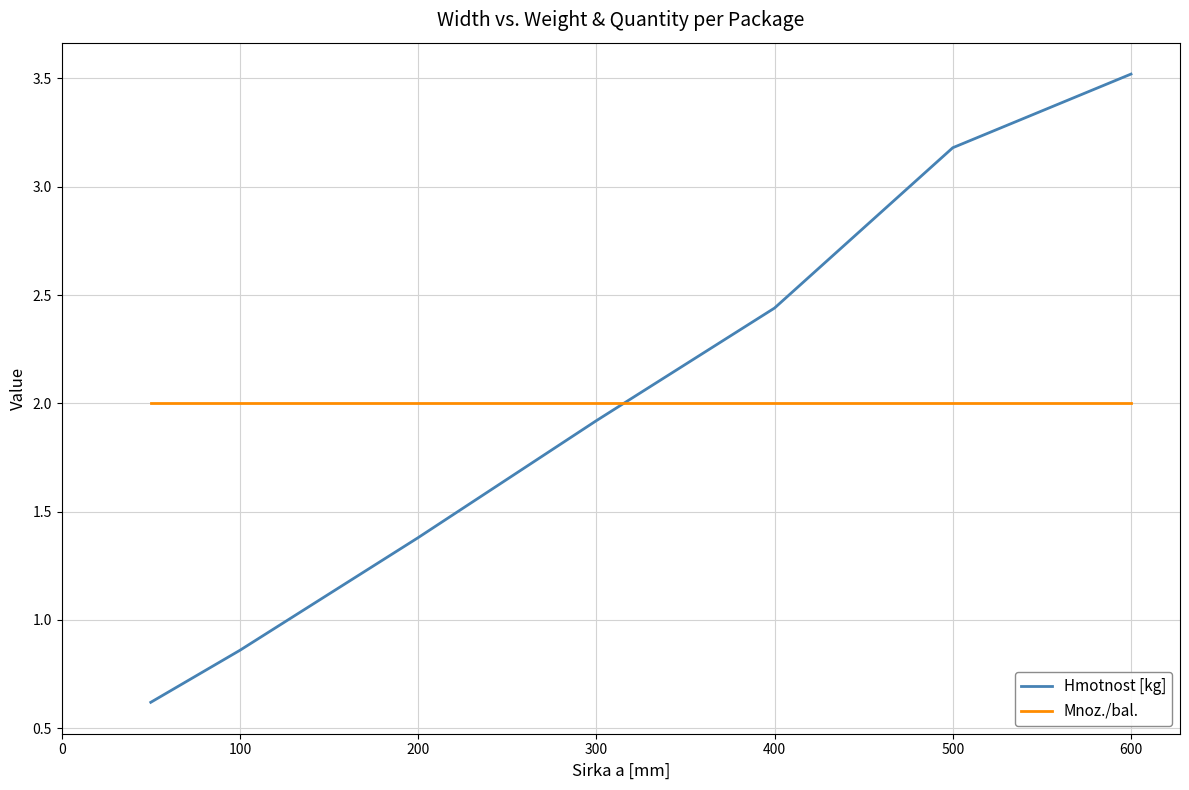

What is the minimum value for Hmotnost [kg]?

0.6